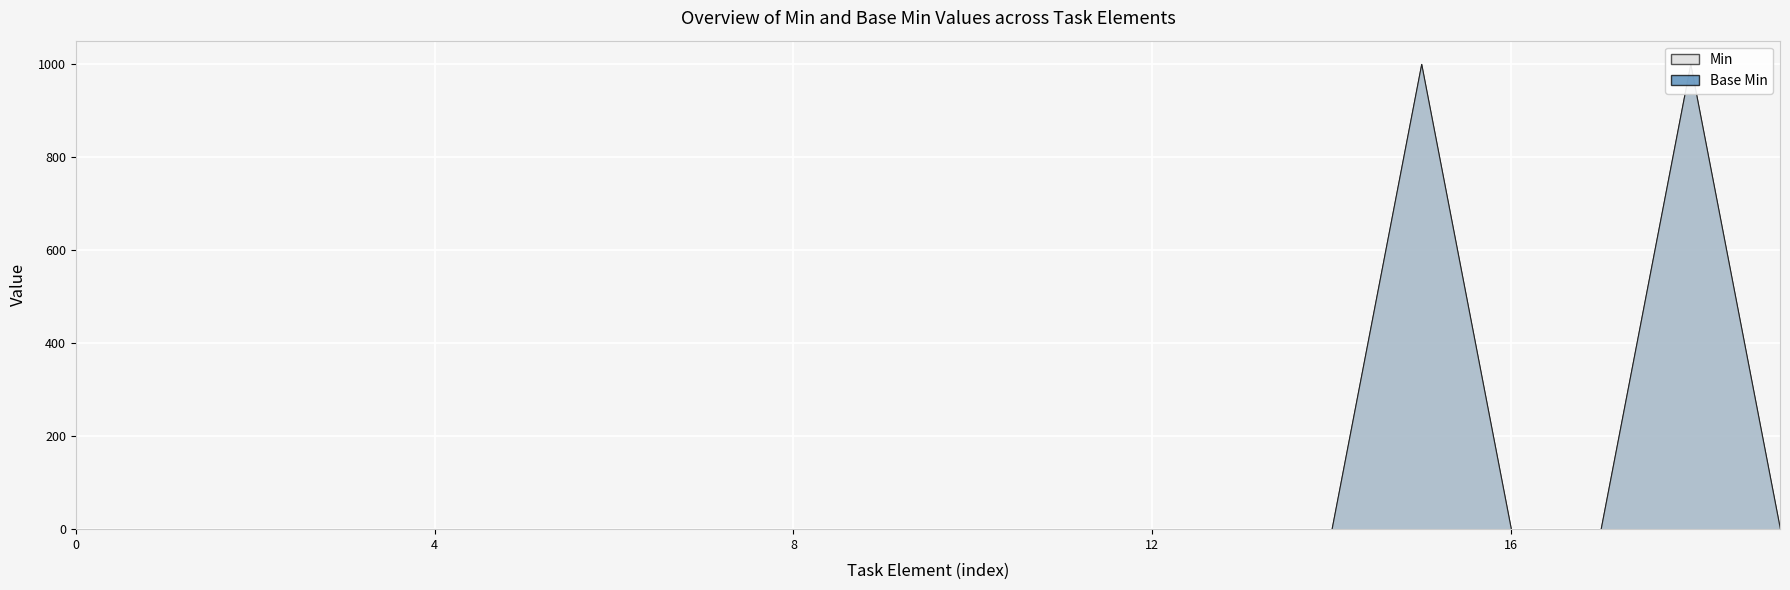

Reading left to right, transcribe all the data shown in this chart.

Min: Task=0	Task.id=0	Task.meta=0	Task.implicitRules=0	Task.language=0	Task.text=0	Task.contained=0	Task.extension=0	Task.modifierExtension=0	Task.identifier=0	Task.instantiatesCanonical=0	Task.instantiatesUri=0	Task.basedOn=0	Task.groupIdentifier=0	Task.partOf=0	Task.status=1	Task.statusReason=0	Task.businessStatus=0	Task.intent=1	Task.priority=0
Base Min: Task=0	Task.id=0	Task.meta=0	Task.implicitRules=0	Task.language=0	Task.text=0	Task.contained=0	Task.extension=0	Task.modifierExtension=0	Task.identifier=0	Task.instantiatesCanonical=0	Task.instantiatesUri=0	Task.basedOn=0	Task.groupIdentifier=0	Task.partOf=0	Task.status=1	Task.statusReason=0	Task.businessStatus=0	Task.intent=1	Task.priority=0